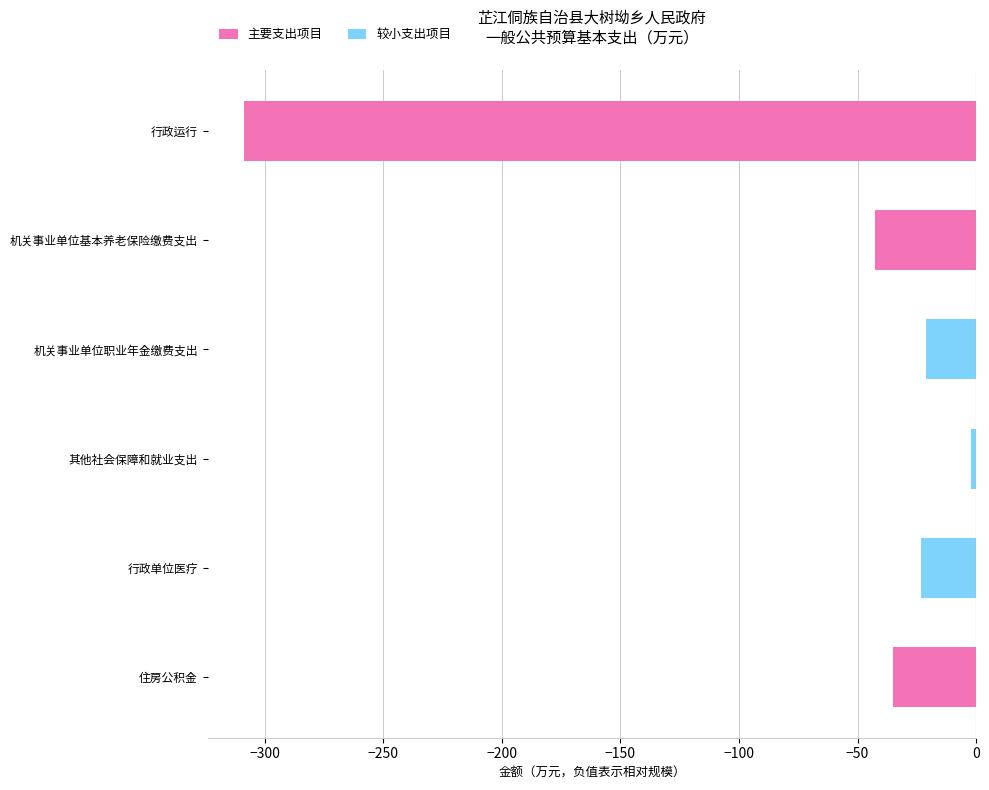

What is the label of the 1st bar from the top?

行政运行